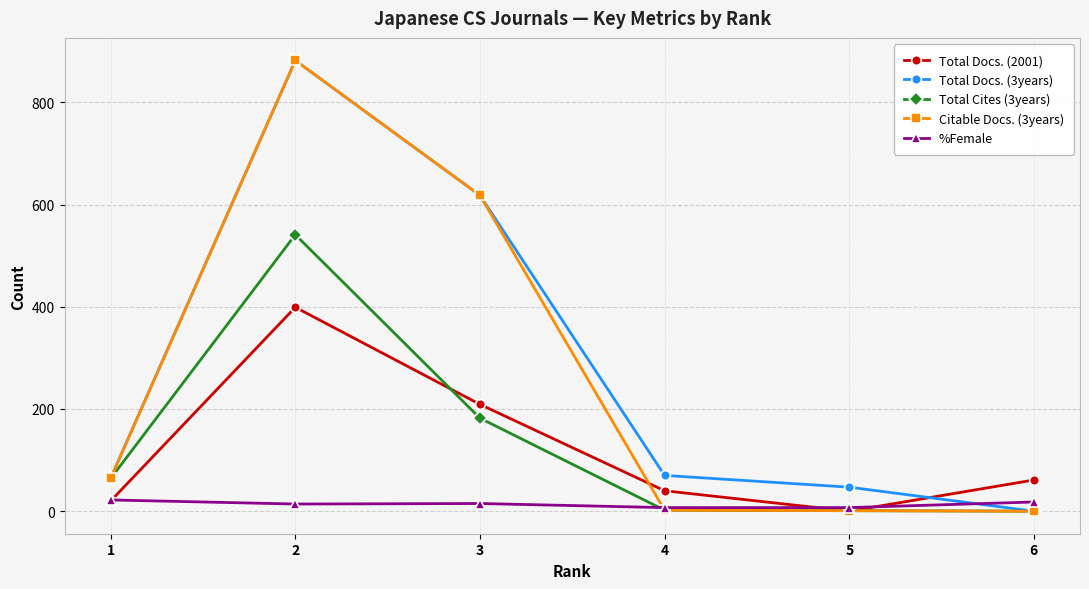

What is the difference between the second highest and minimum values in the Total Docs. (3years) series?

618